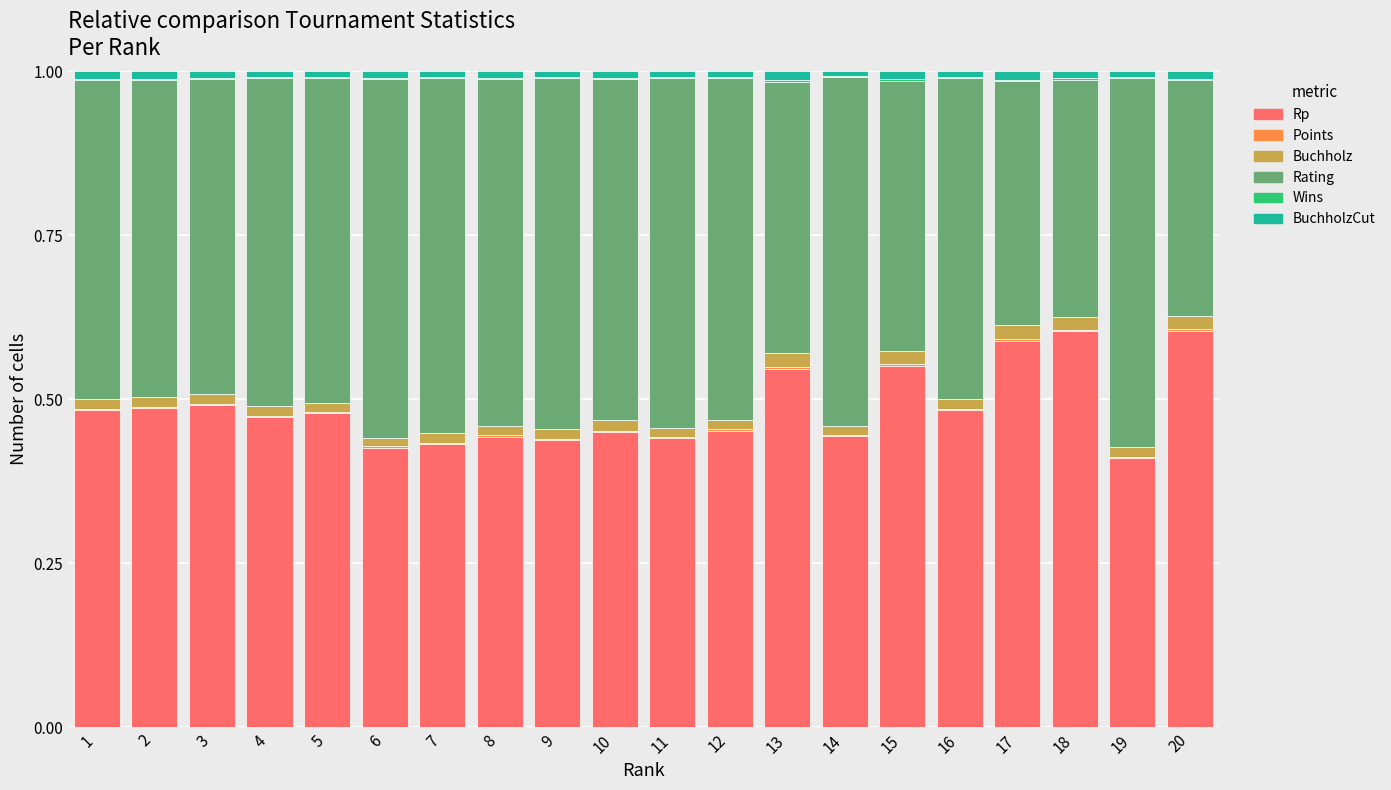

Rank the series by their maximum value, from lowest to highest.

Wins, Points, BuchholzCut, Buchholz, Rating, Rp